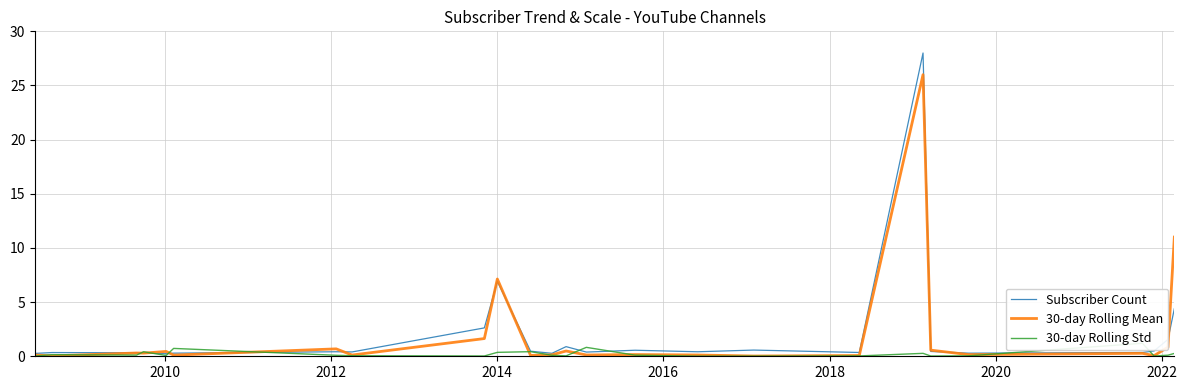

What is the maximum value for Subscriber Count?

28.0